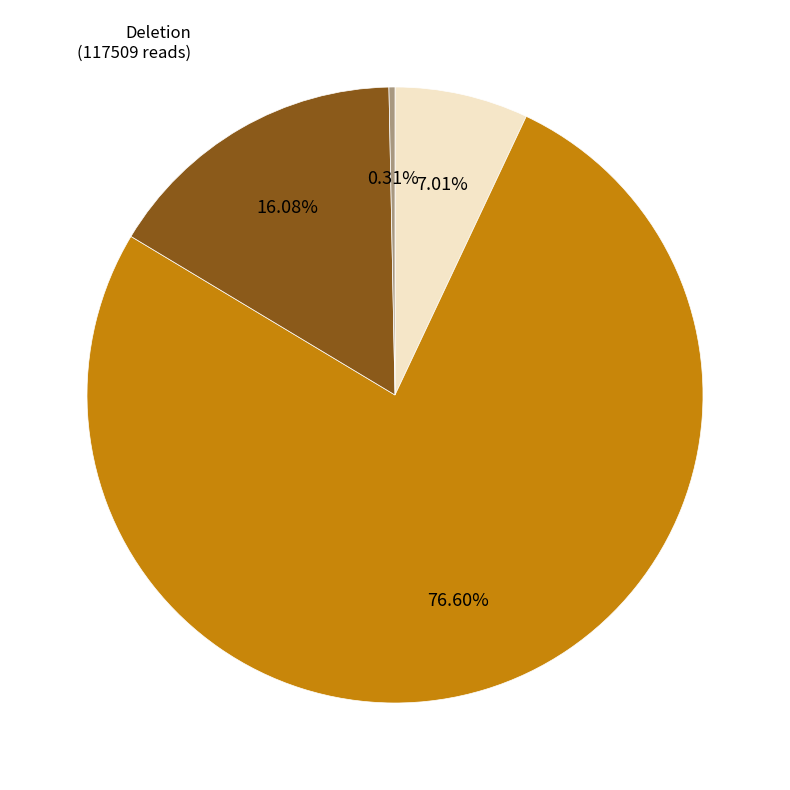

Count the number of slices in the pie.

4